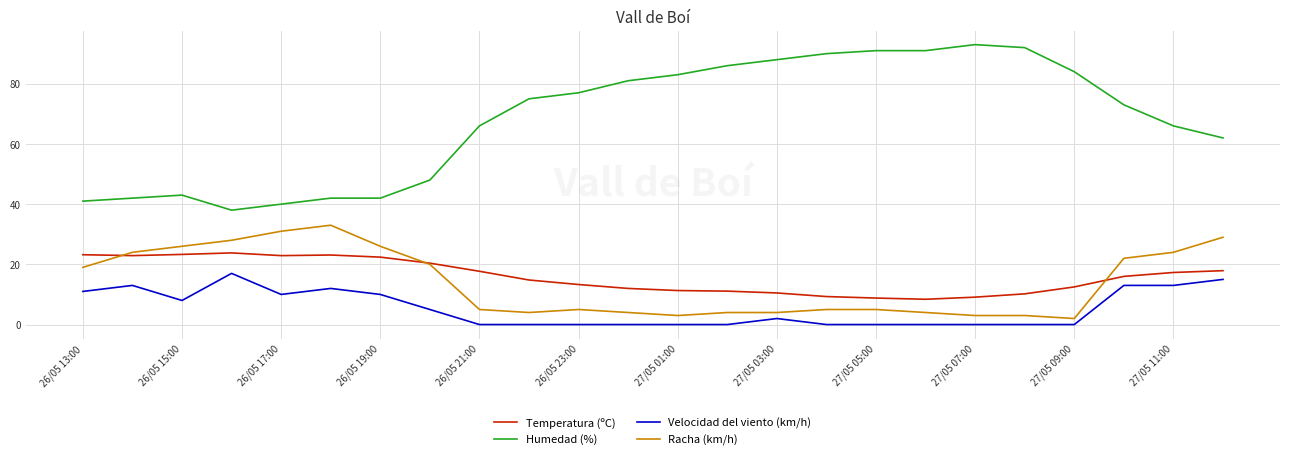

What is the maximum value for Racha (km/h)?

33.0